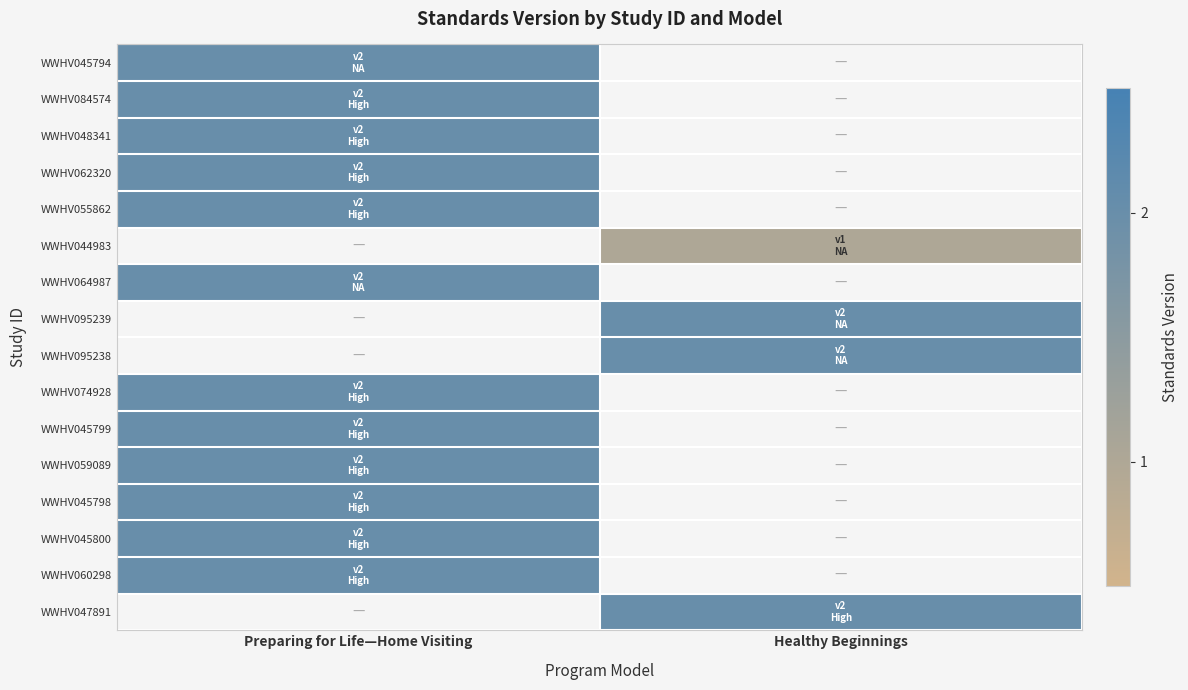

At how many categories does at least one series exceed 1?

2